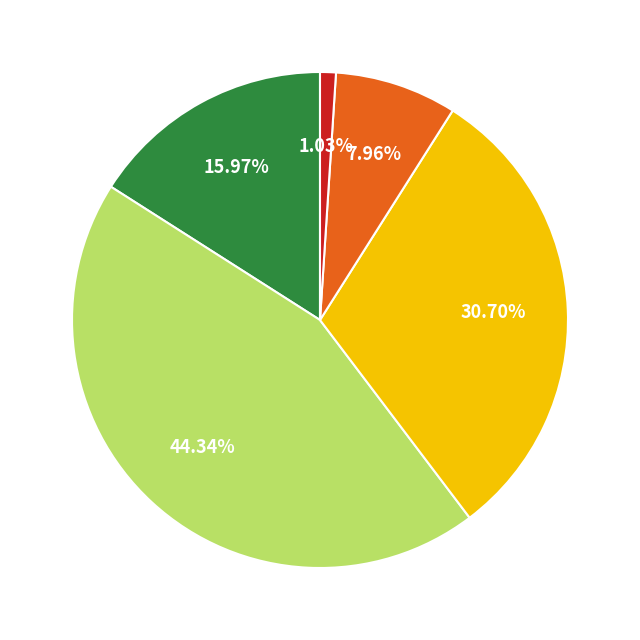

Does any single category account for the majority?

No